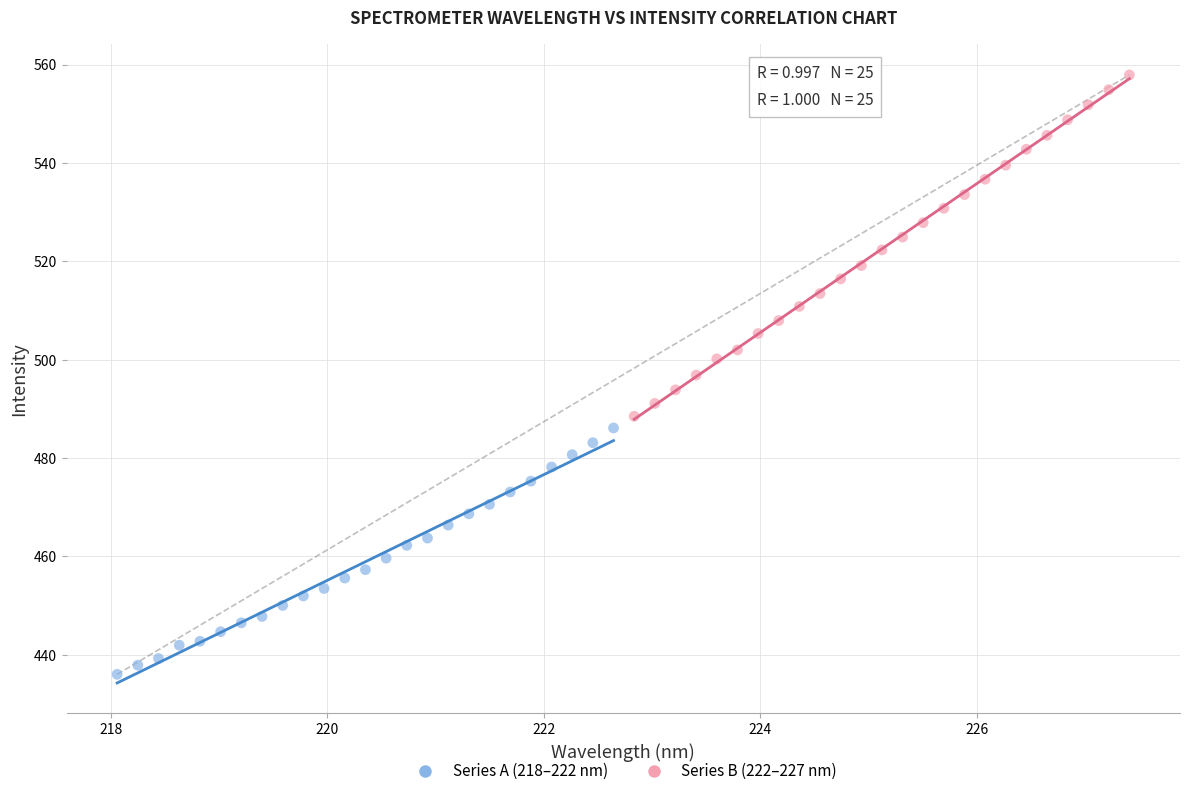

Which series contains the lowest Y value?

Series A (218–222 nm)